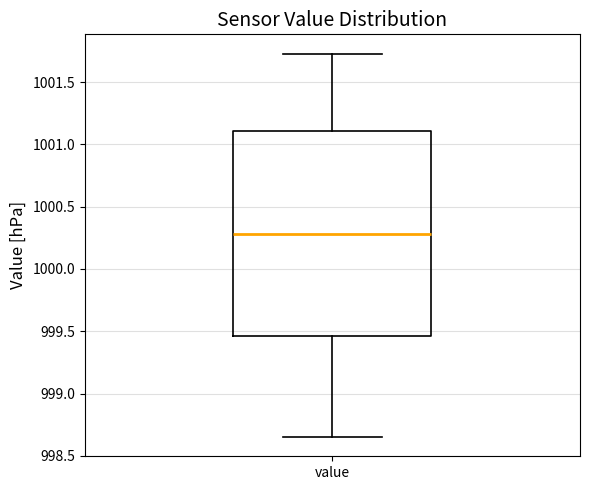

Where does the median line of the box for value sit on the y-axis? The values are not printed on the chart, so give them approximately, as read against the axis.

1000.30